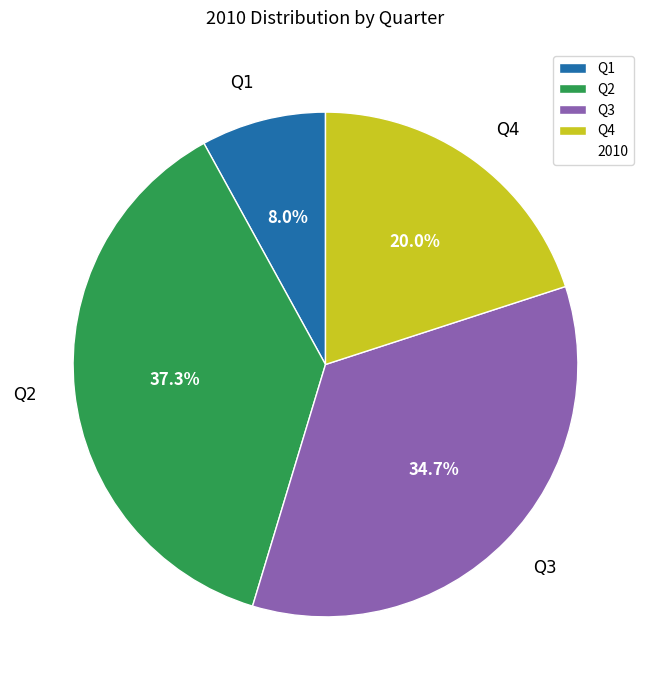

To the nearest percent, what is the difference between the largest and smallest slice percentages?

29%